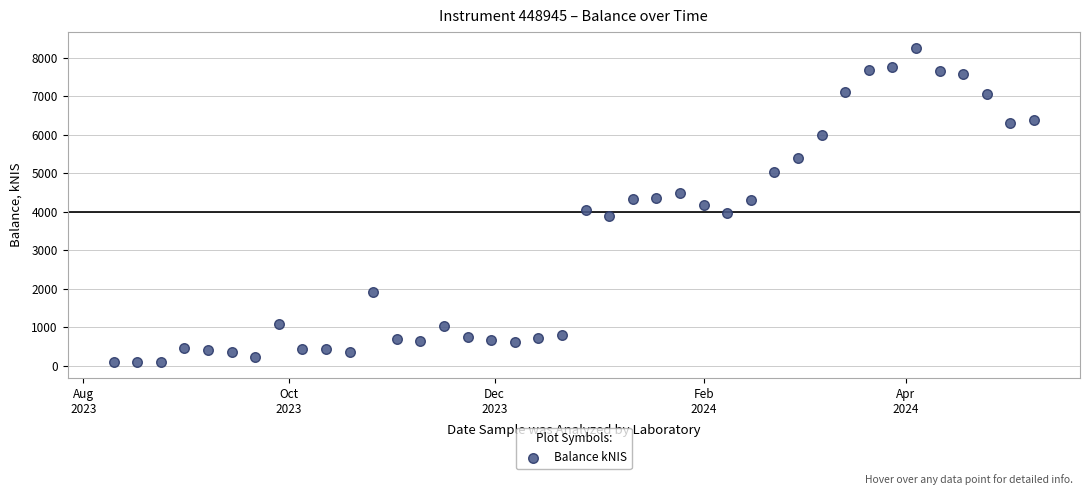

What is the range of Y values (max minus min)?

8162.2